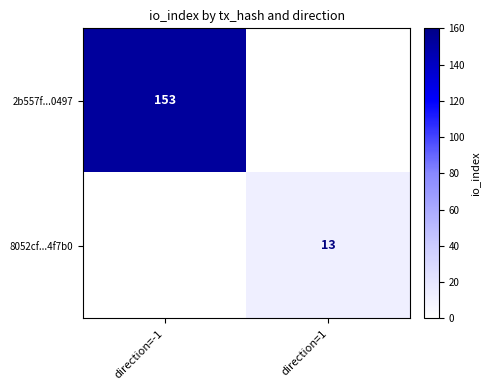

The value of 8052cf...4f7b0 at direction=1 is 13. True or false?

True